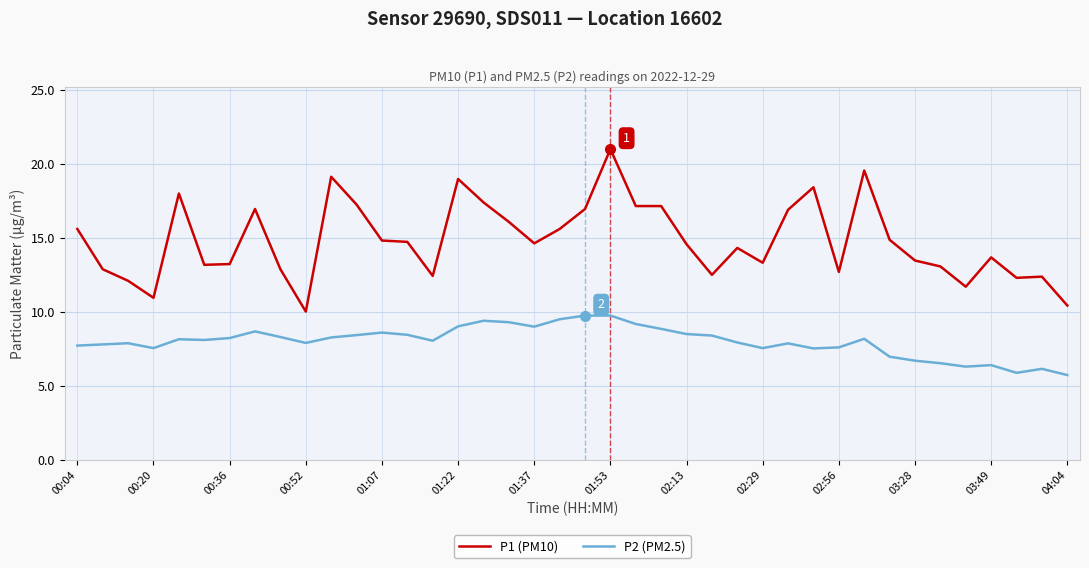

Which series has the widest spread of values?

P1 (PM10)